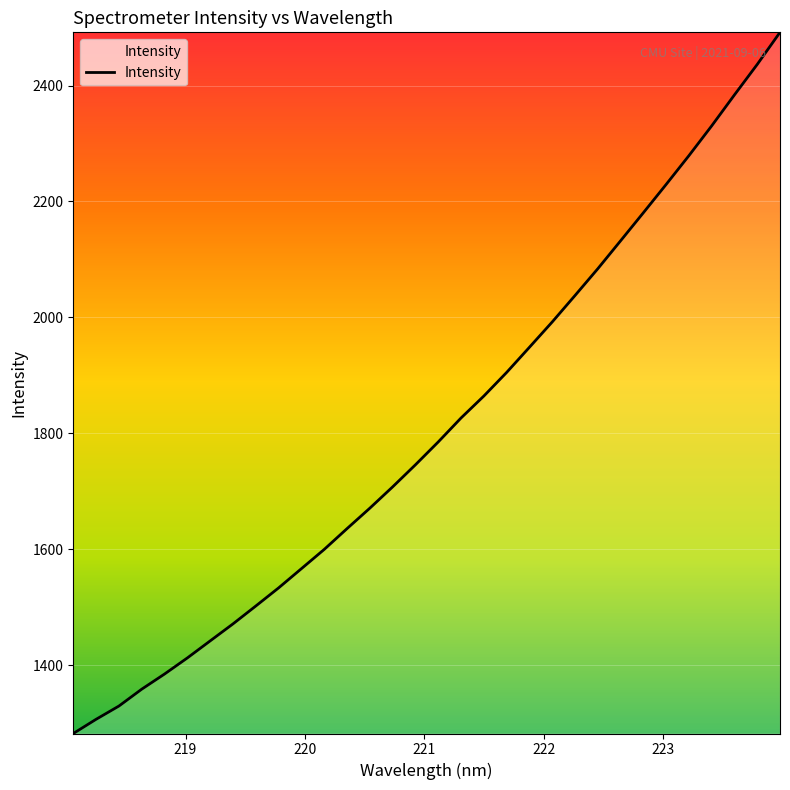

Is this an area chart (filled region under the line)?

No